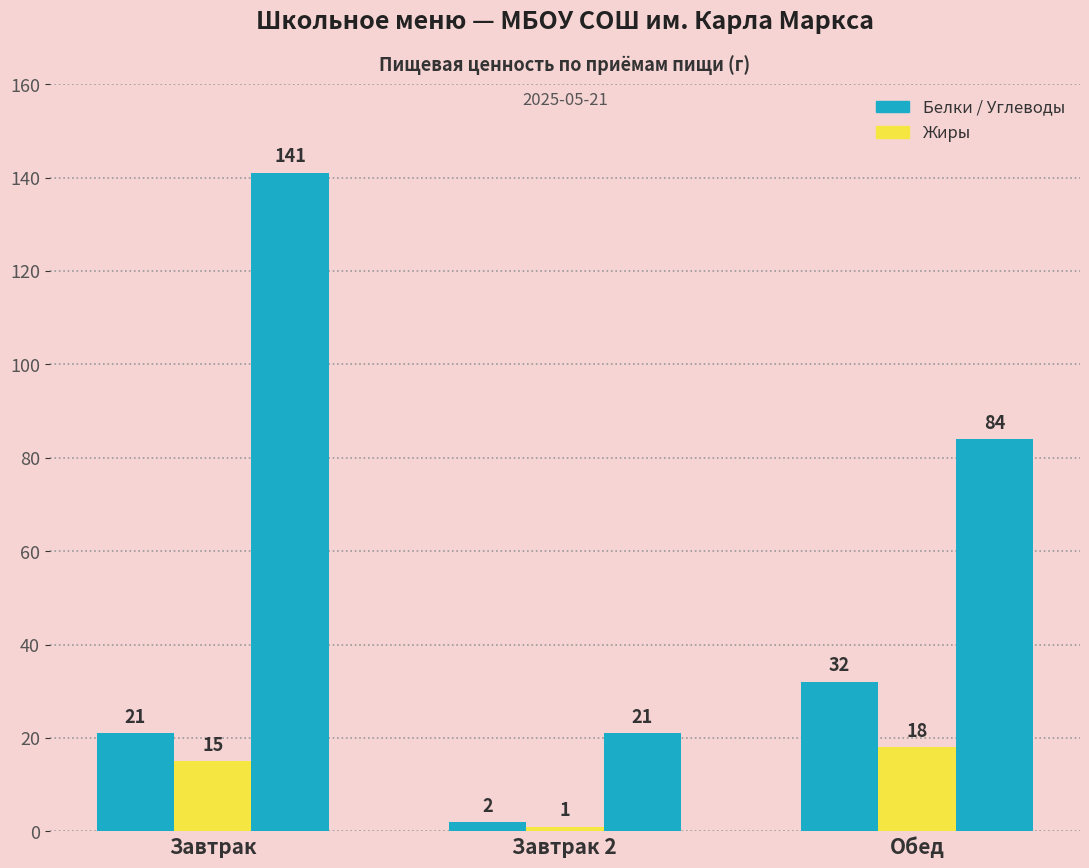

How many series are shown in this chart?

3